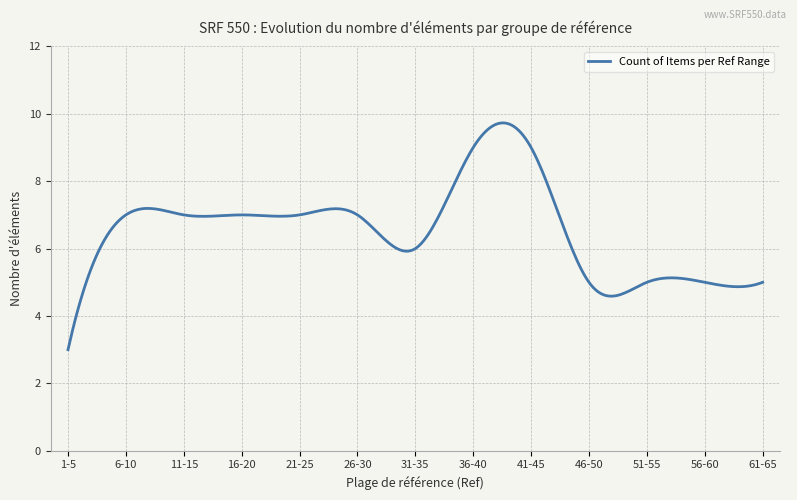

What is the difference between the maximum and minimum values?

6.7